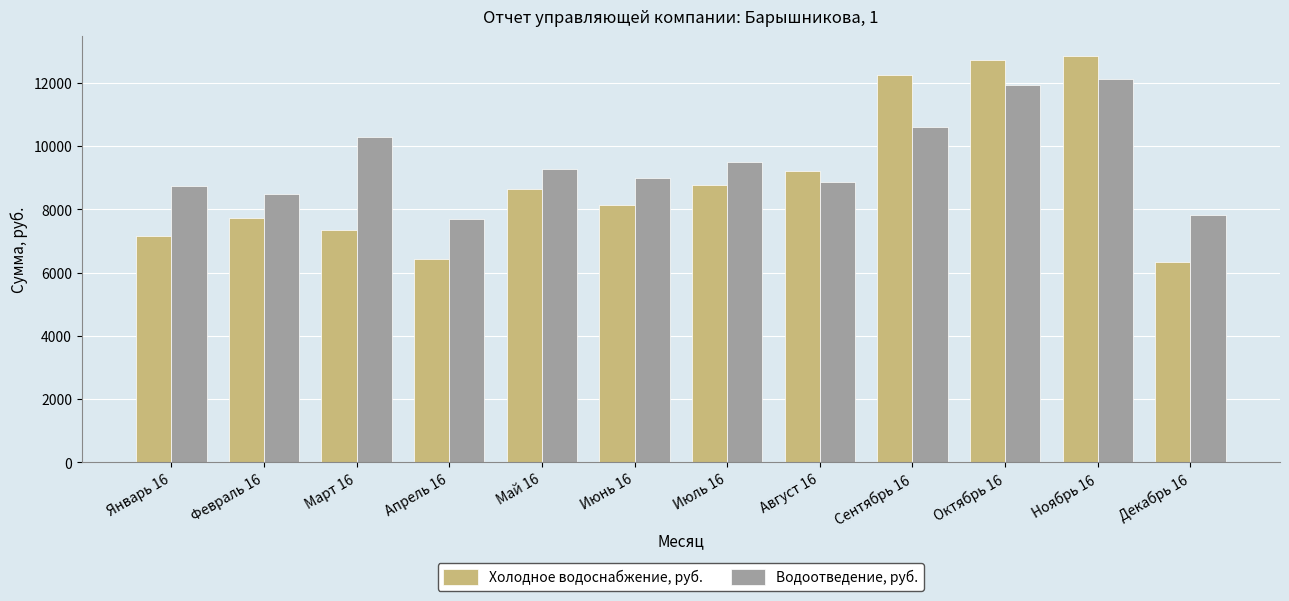

At which label does Холодное водоснабжение, руб. first exceed 8648?

Май 16